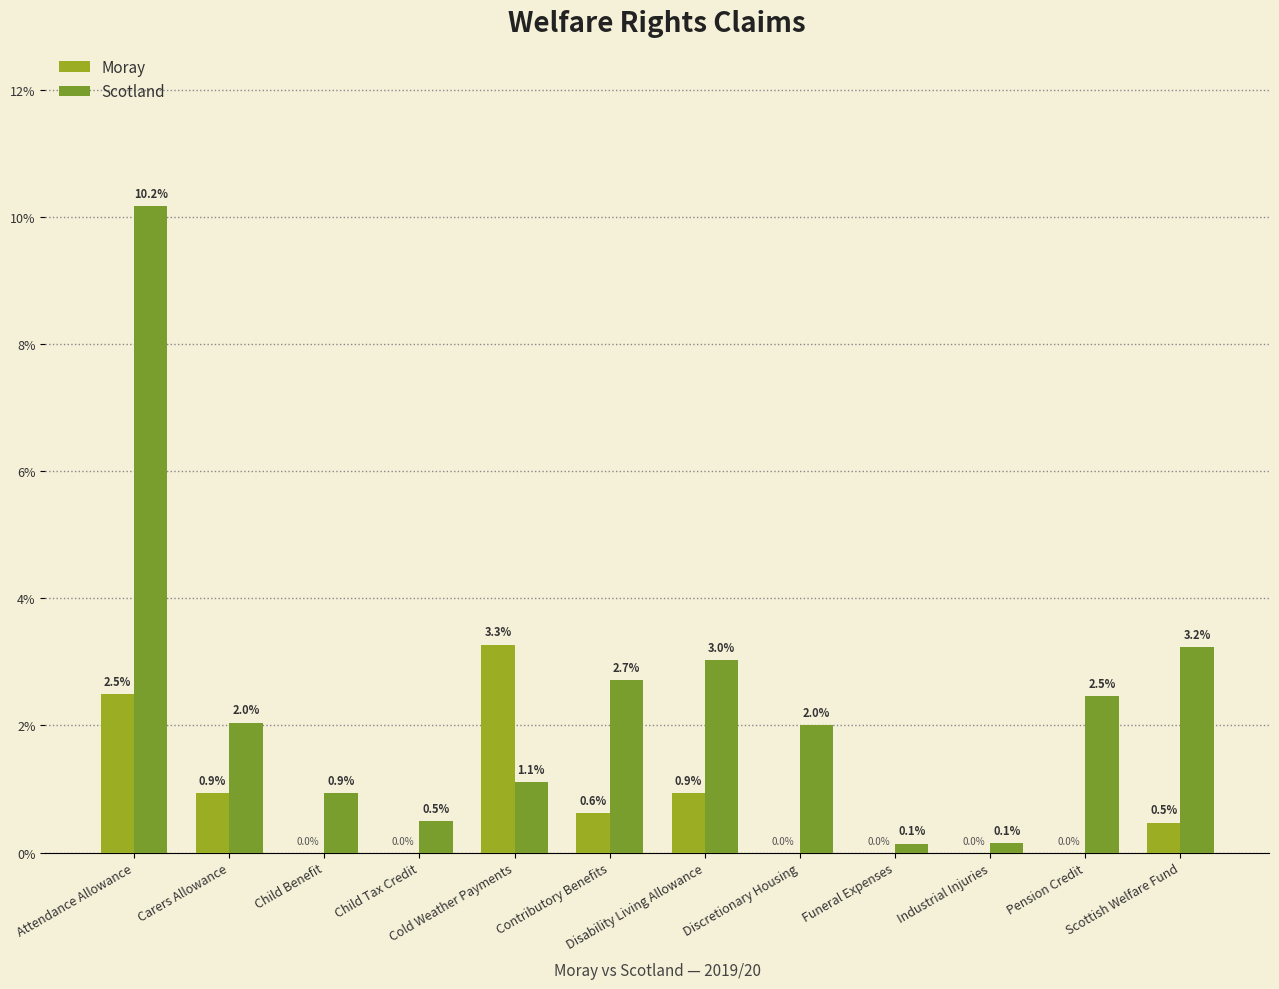

What position from the right is Attendance Allowance?

12